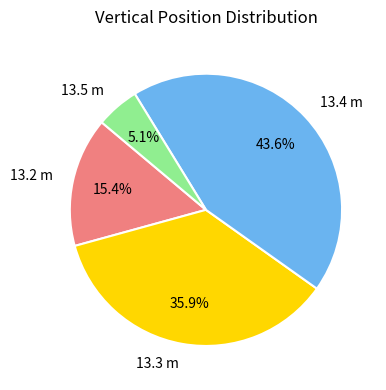

Is there a majority slice in this chart?

No